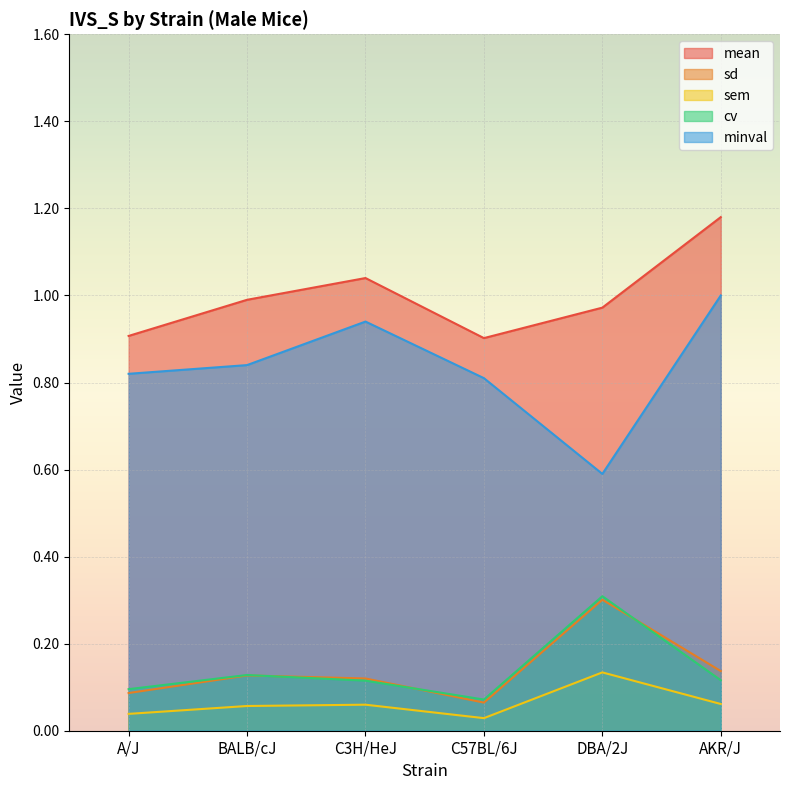

At which label is mean closest to 1?

BALB/cJ